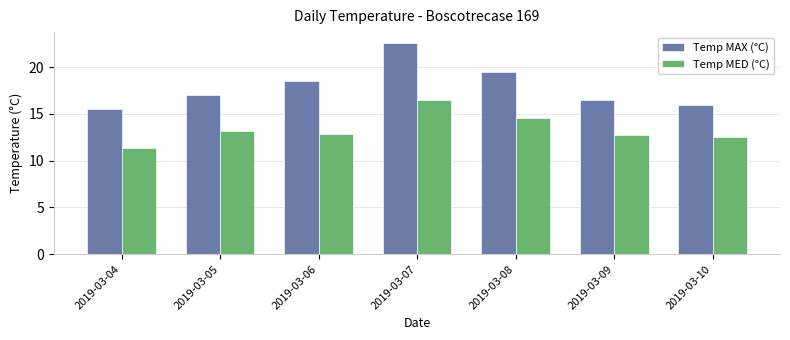

At 2019-03-10, list the series in order from smallest to largest.

Temp MED (°C), Temp MAX (°C)